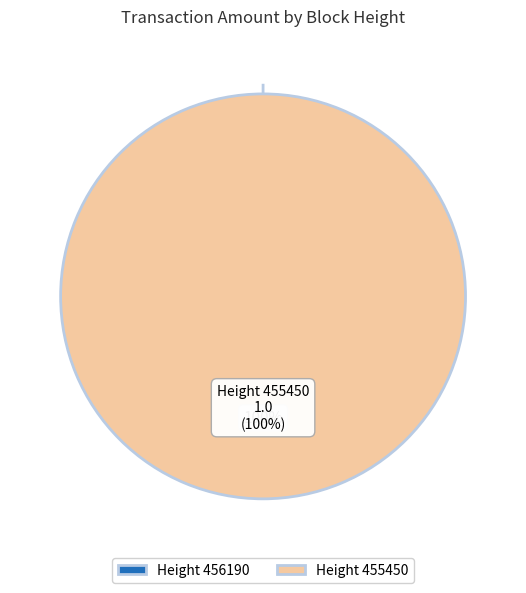

To the nearest percent, what portion does 455450 represent?

100%